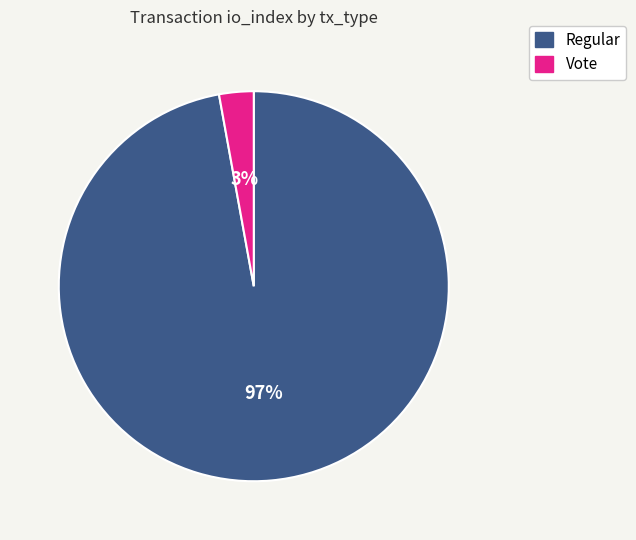

Is there a majority slice in this chart?

Yes